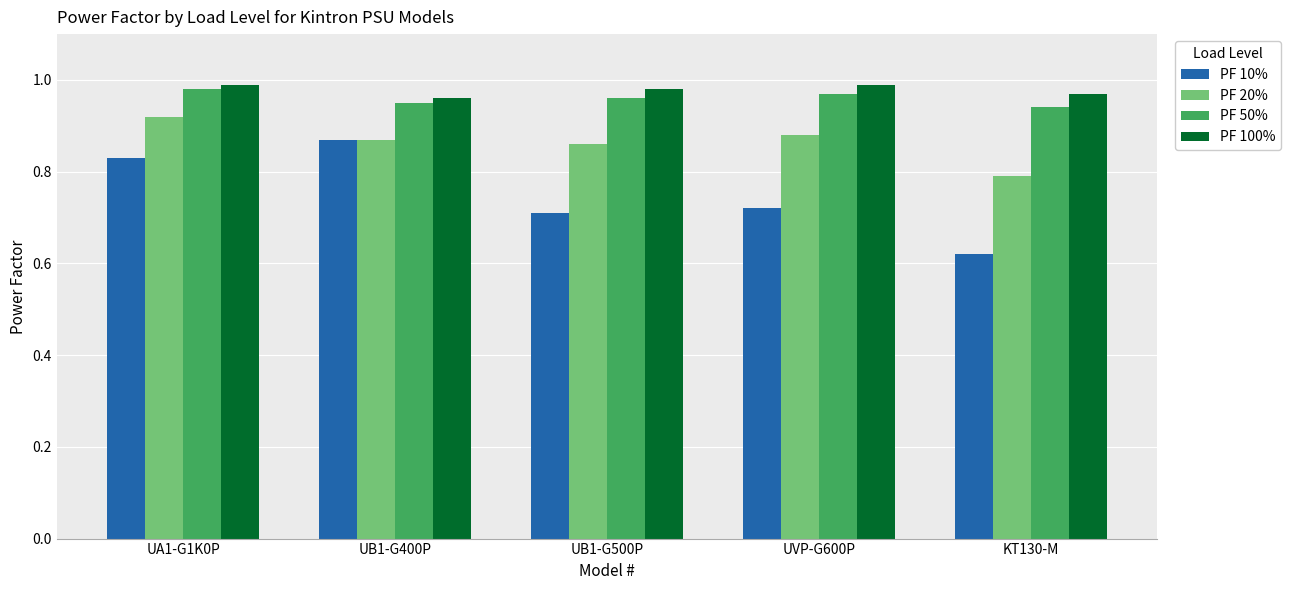

Is it true that PF 10% equals 0.8 at UA1-G1K0P?

True